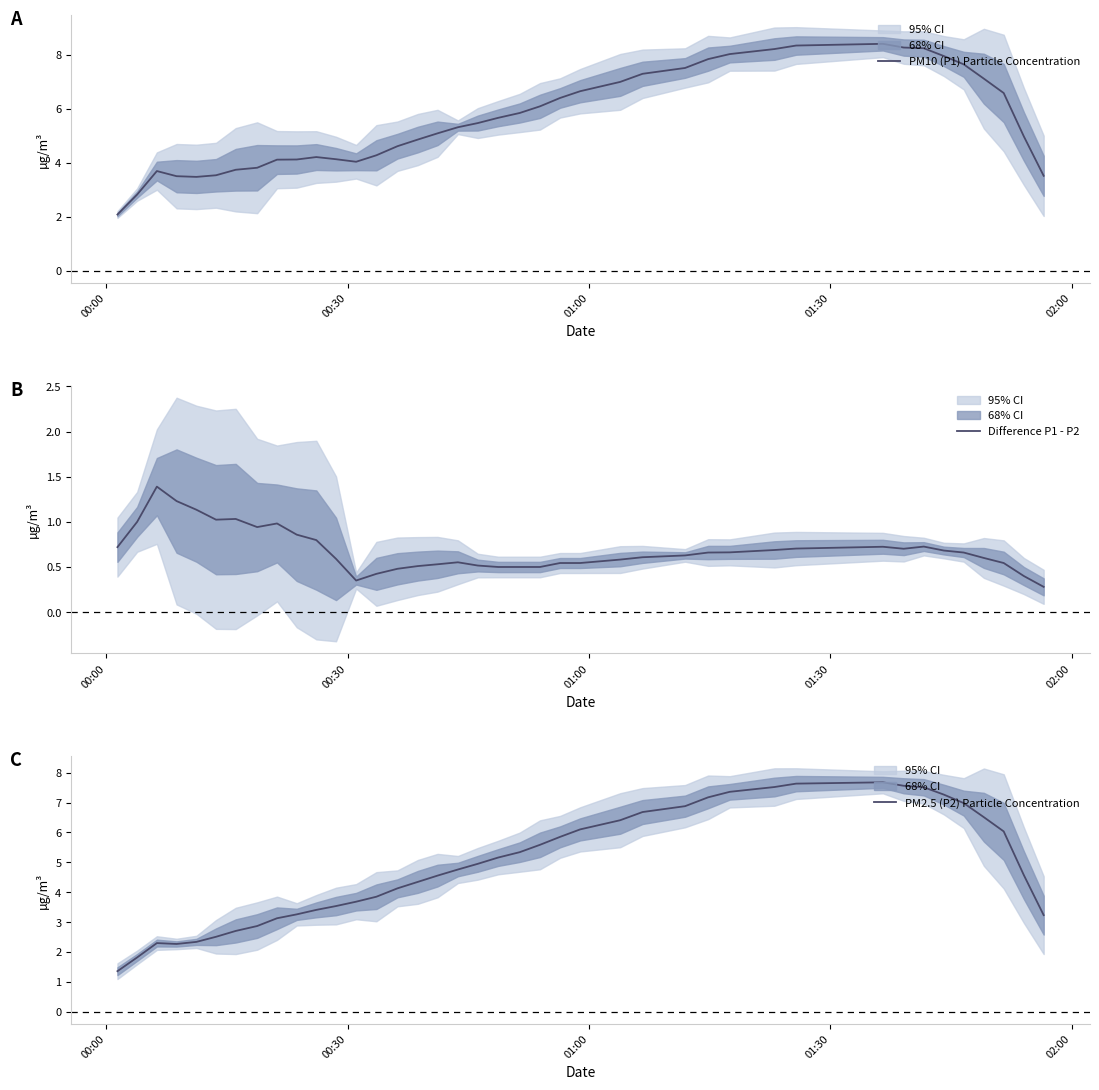

What is the maximum value for PM2.5 (P2) Particle Concentration?

7.7